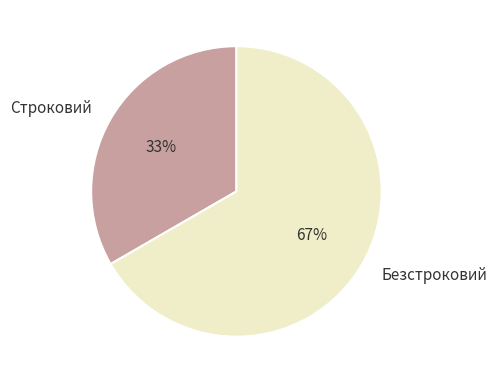

True or false: Строковий accounts for 47% of the total.

False